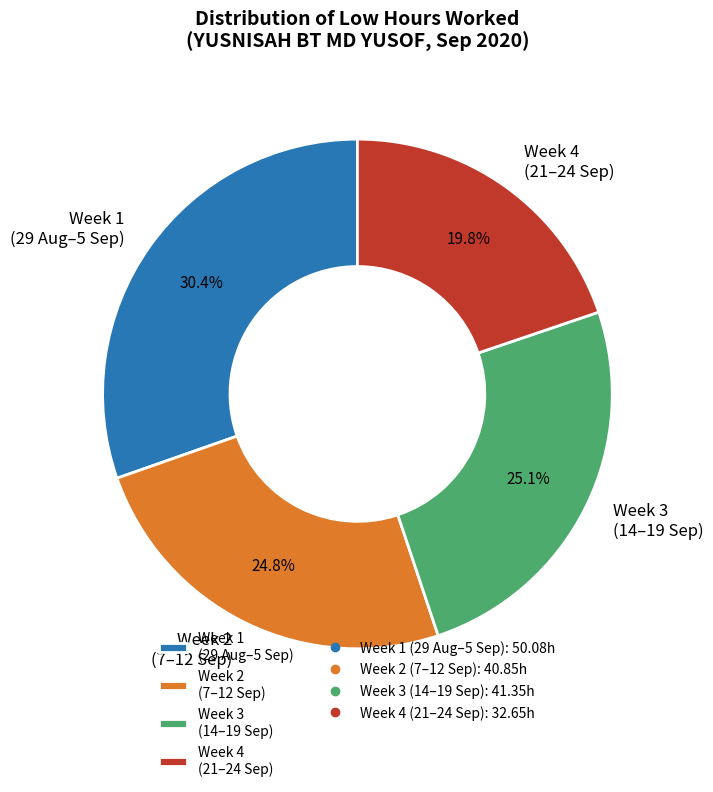

What is the smallest slice in the pie chart?

Week 4 (21–24 Sep)